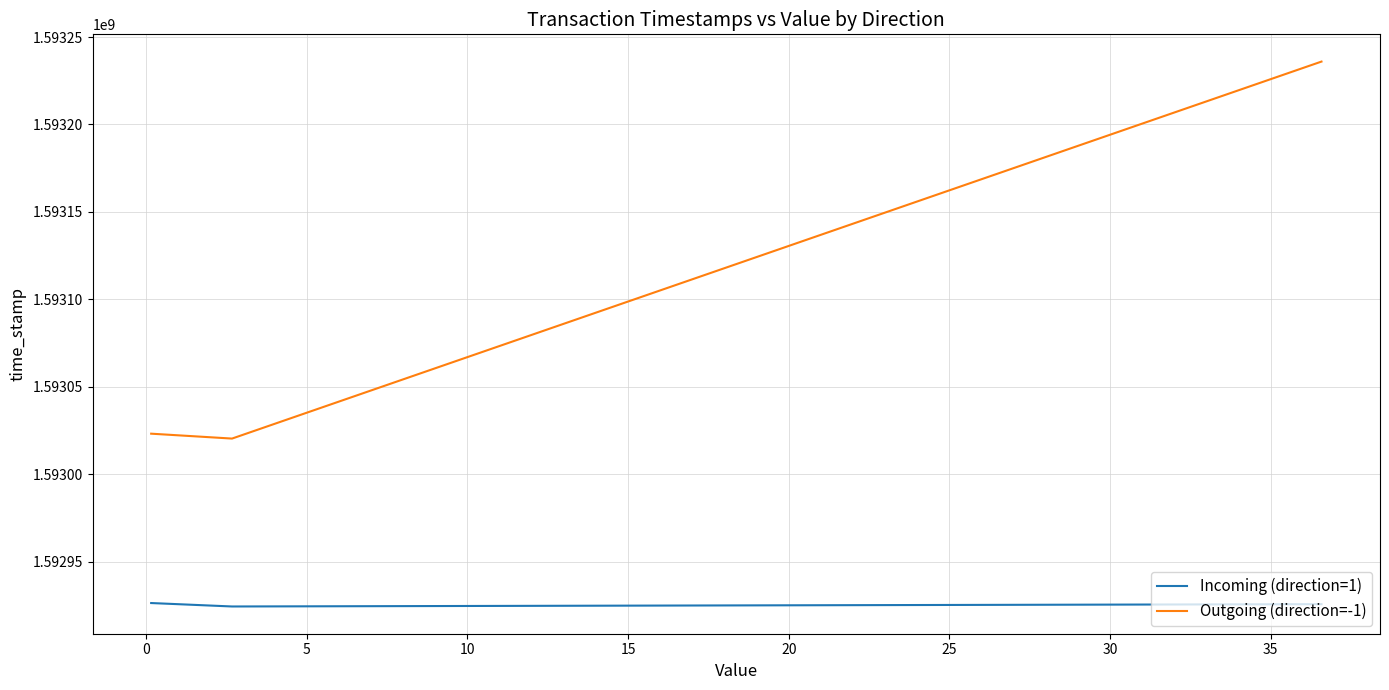

Rank the series by their average value, from lowest to highest.

Incoming (direction=1), Outgoing (direction=-1)